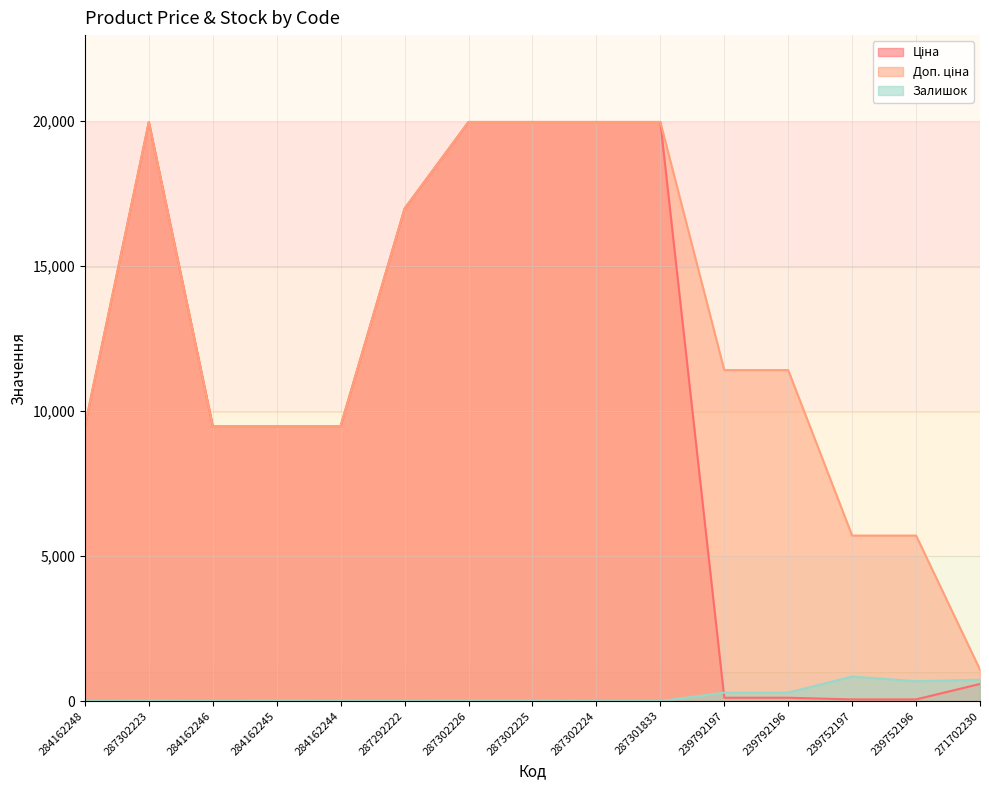

How many values in Залишок are above zero?

11